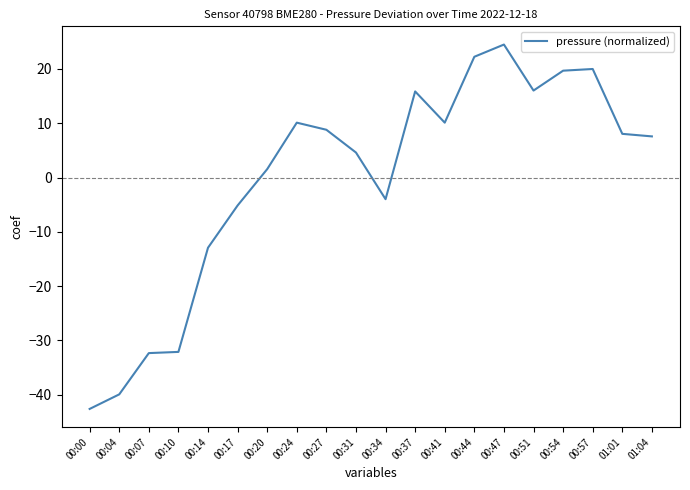

Is this an area chart (filled region under the line)?

No